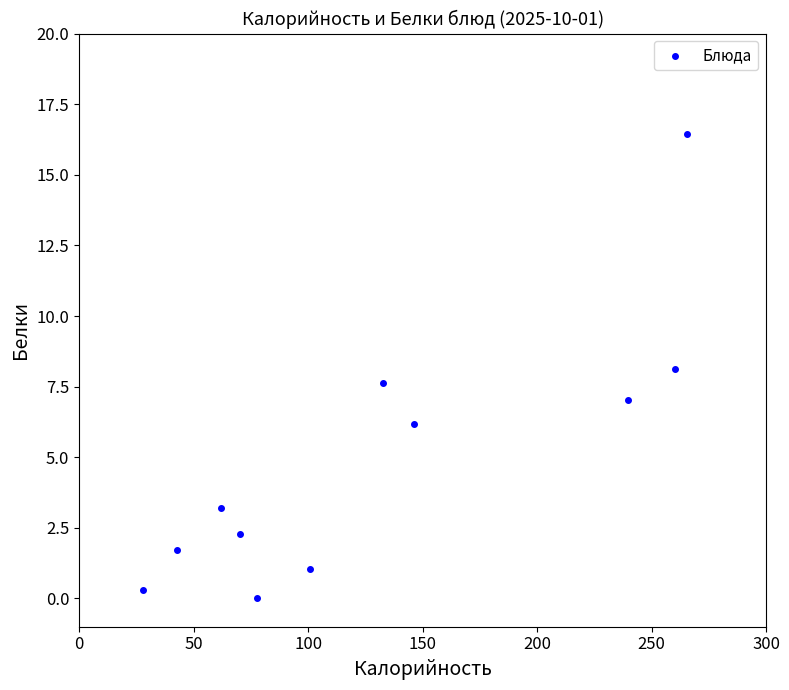

What is the range of Y values (max minus min)?

16.4